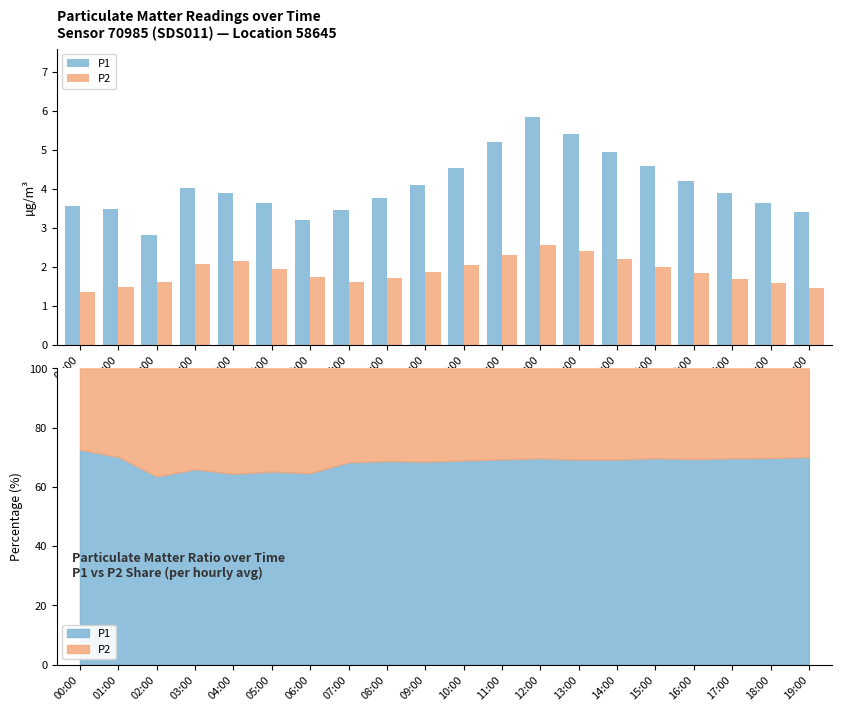

The P2 series shows 1.6 at 02:00. True or false?

True